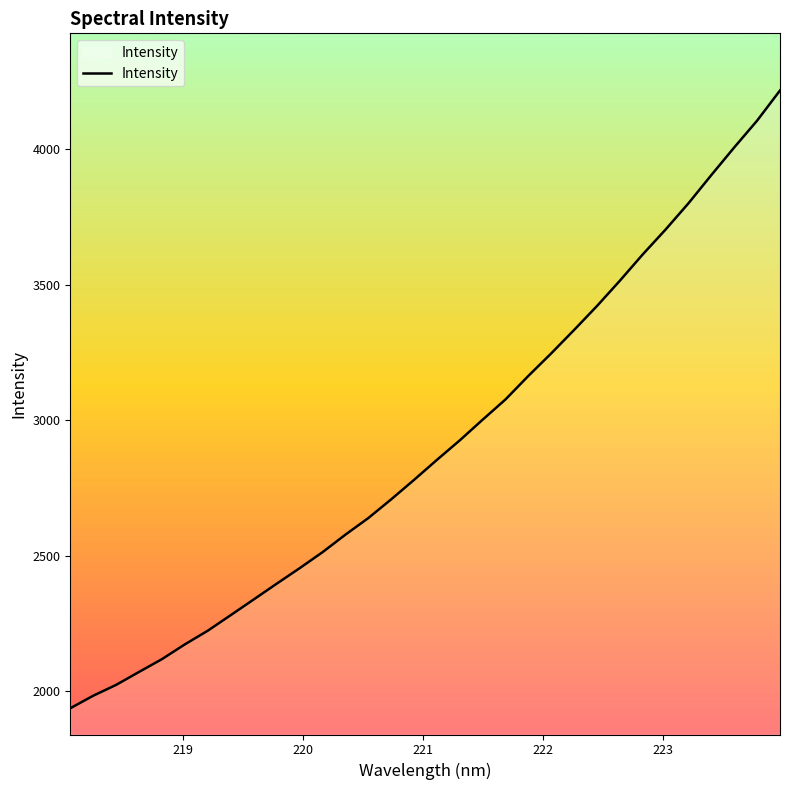

How many values are below 2852?

16